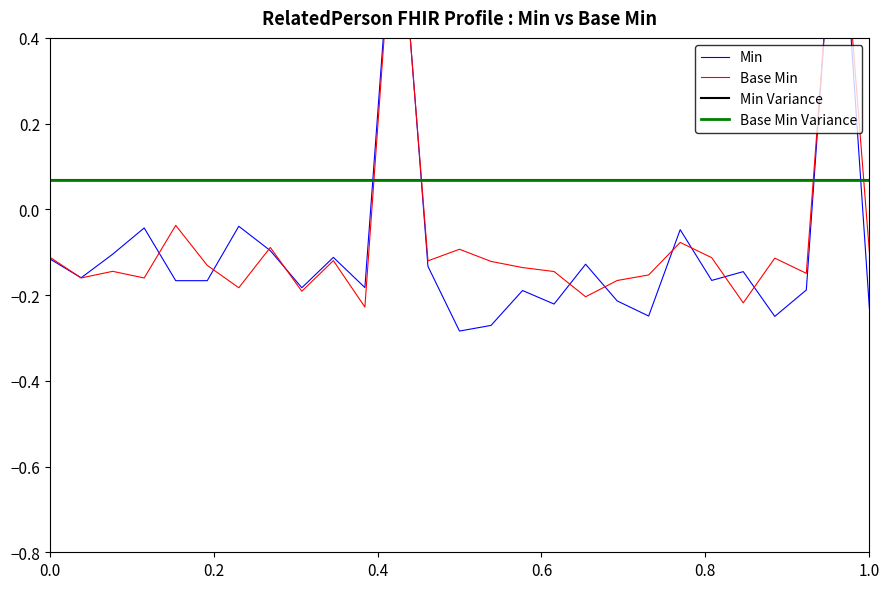

The Base Min series shows -0.1 at 1.0. True or false?

True